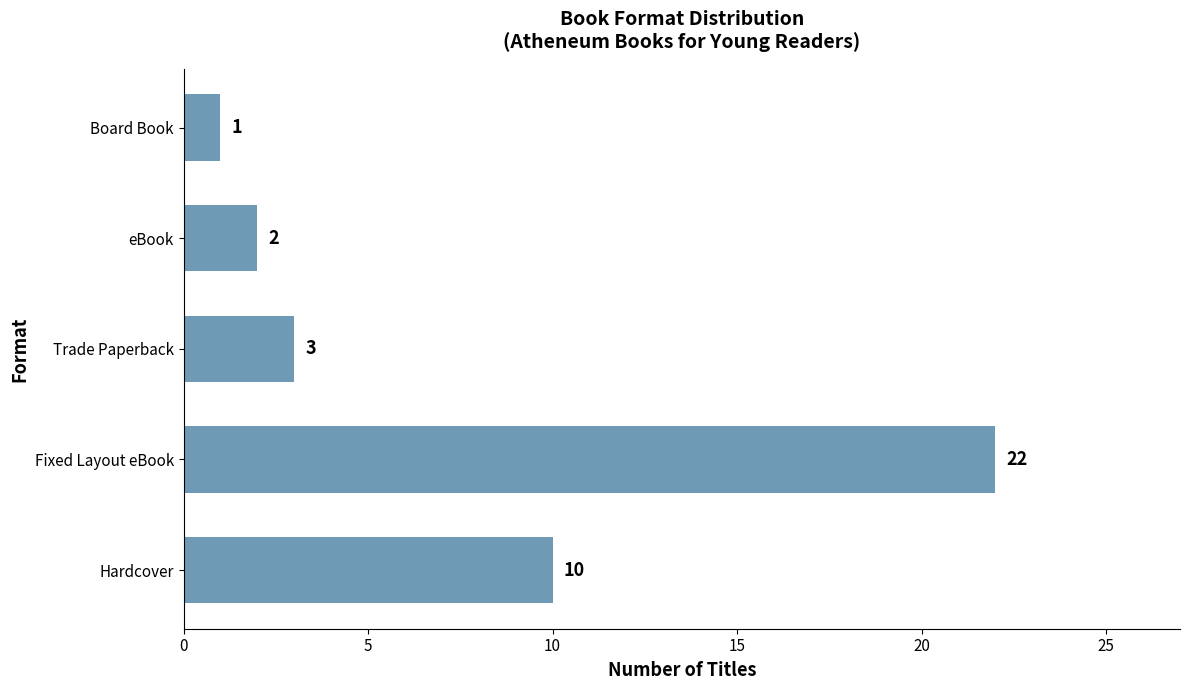

How many data points are less than 3?

2